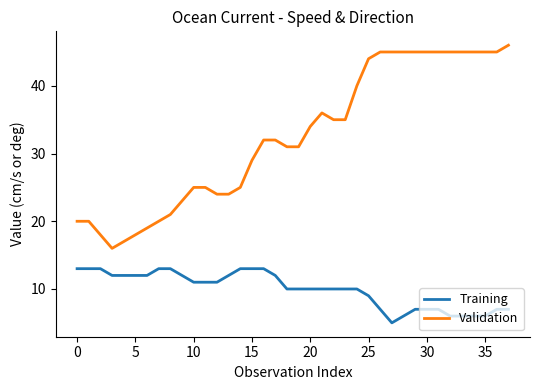

List the series in order of their peak value, lowest first.

Training, Validation